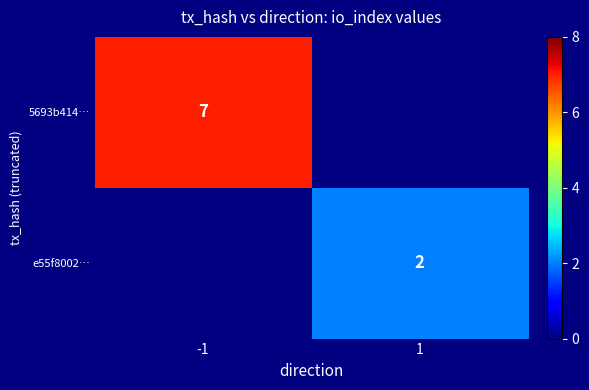

How many categories are shown in the chart?

2